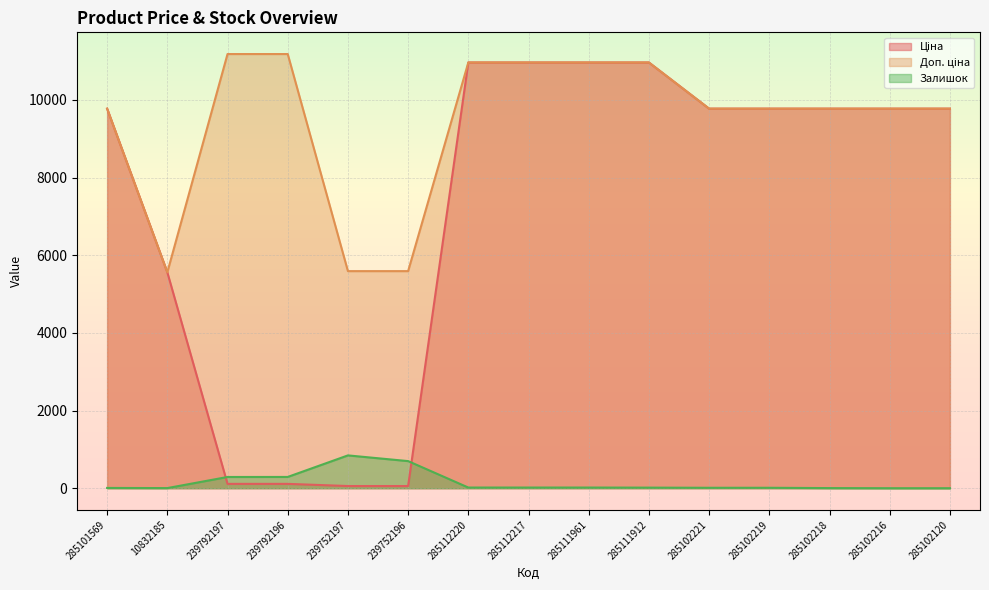

Where is the first local maximum for Залишок?

239752197